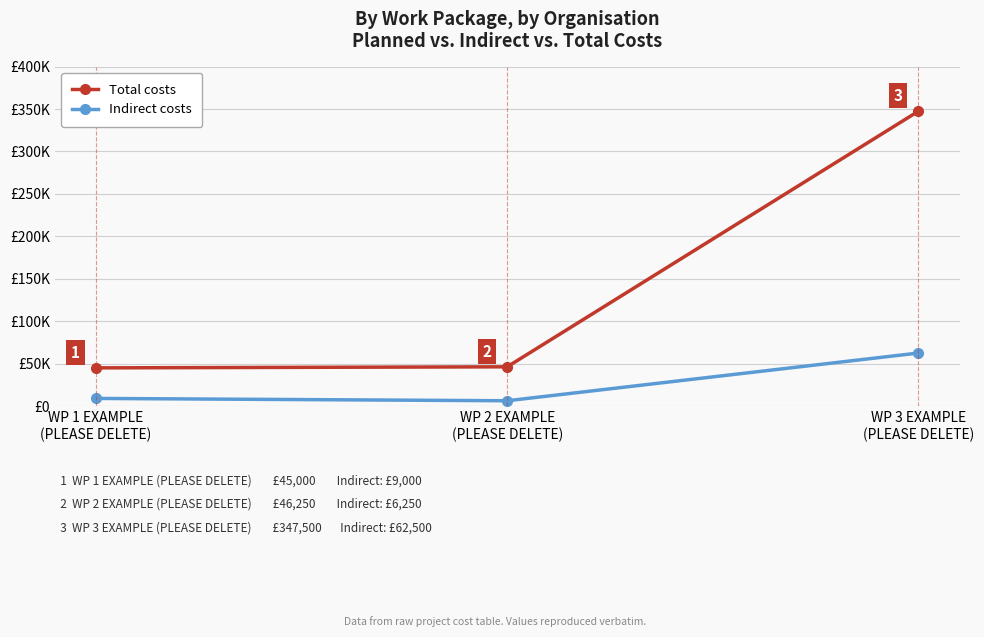

Which series has the largest range (max minus min)?

Total costs